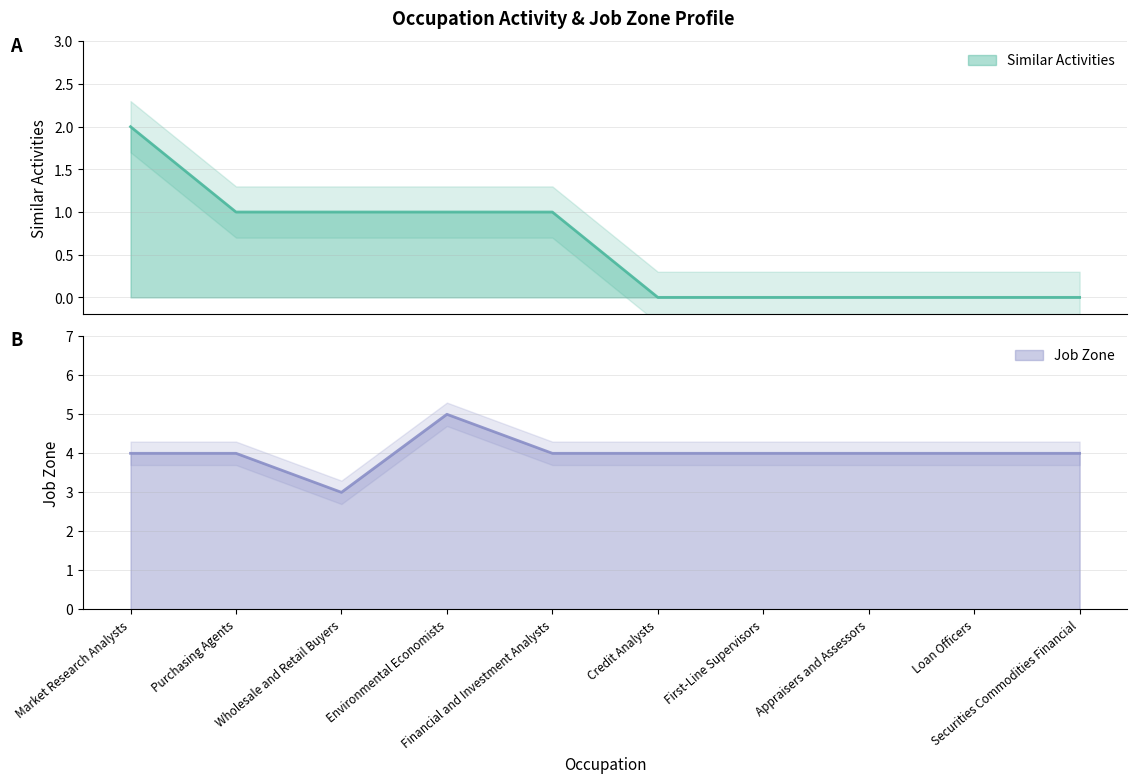

At how many categories does at least one series exceed 2?

10